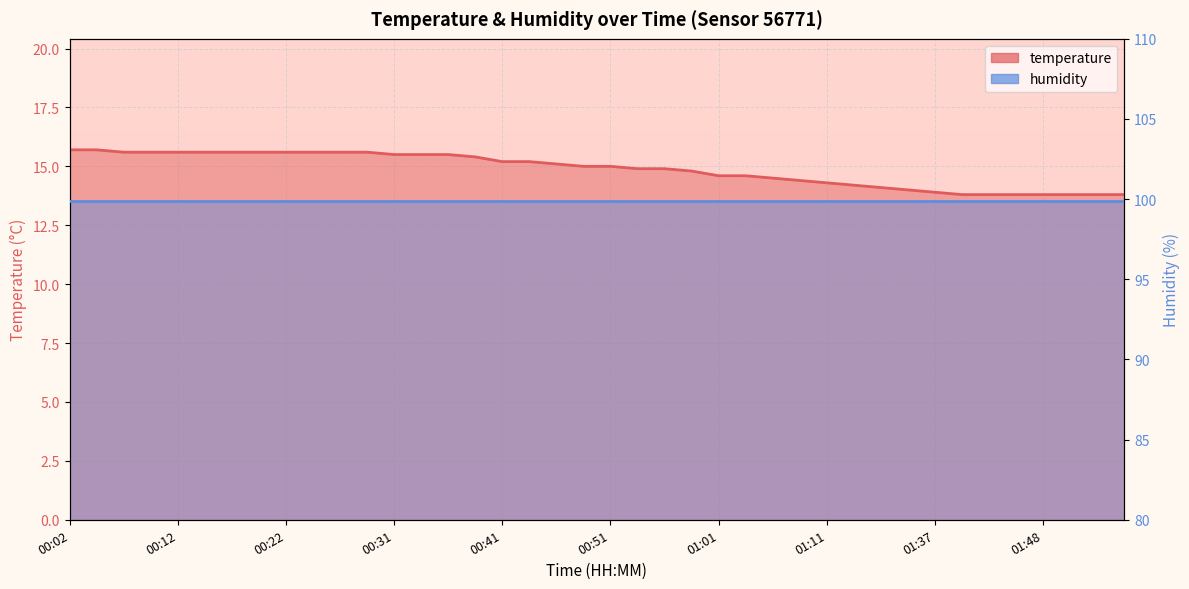

What is the maximum value shown in the chart?

15.7